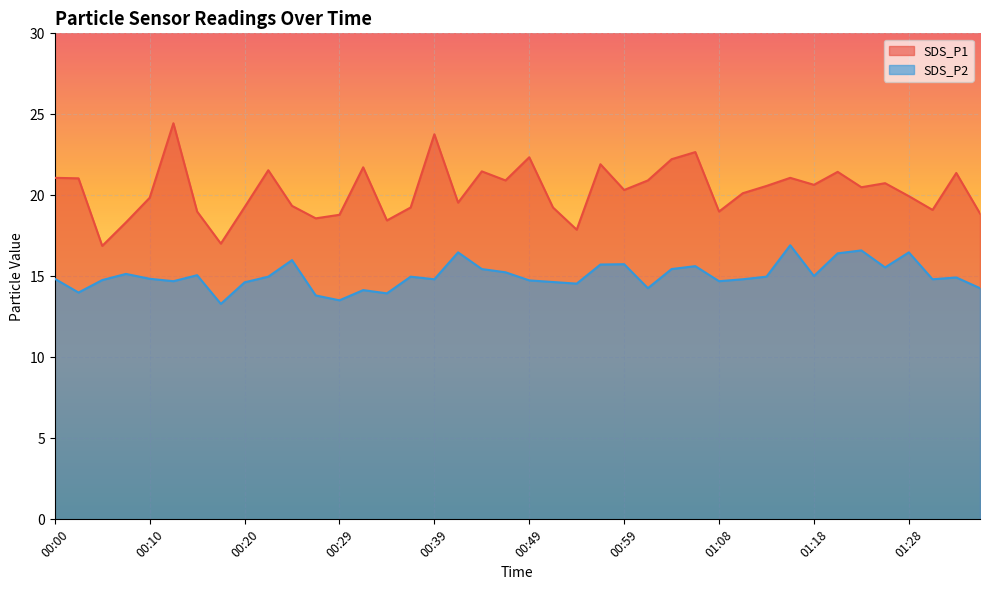

Where is SDS_P1 nearest to the value 20?

01:28